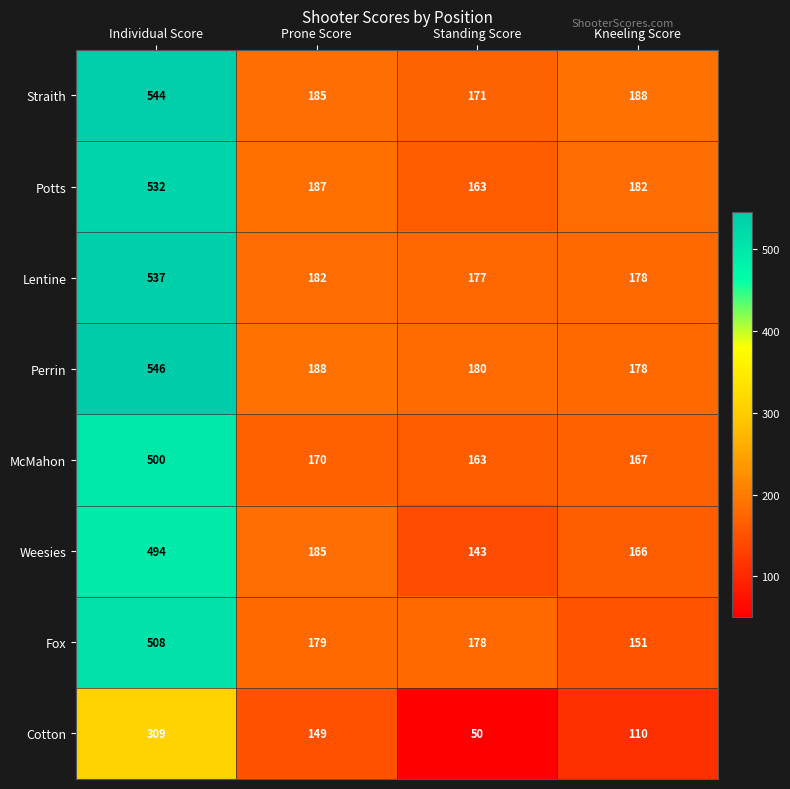

True or false: Straith has a value of 95 at Kneeling Score.

False